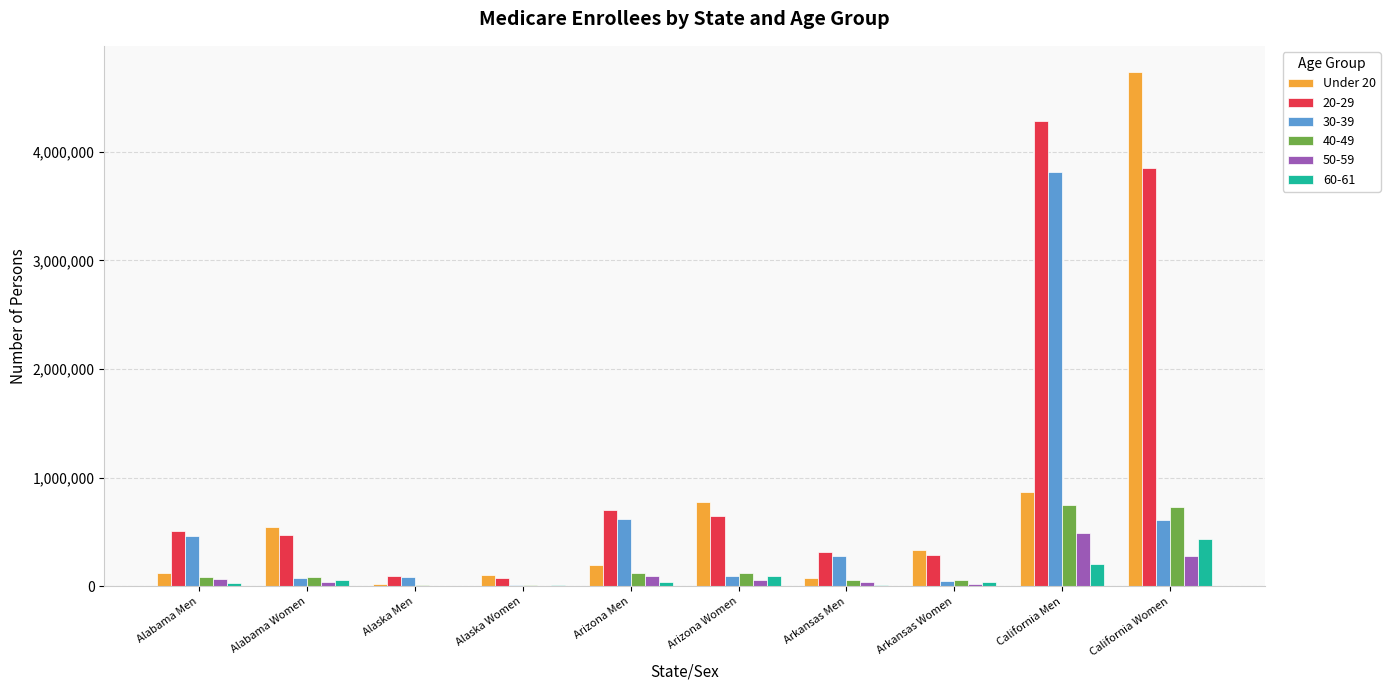

Is it true that 30-39 equals 1012670 at California Women?

False